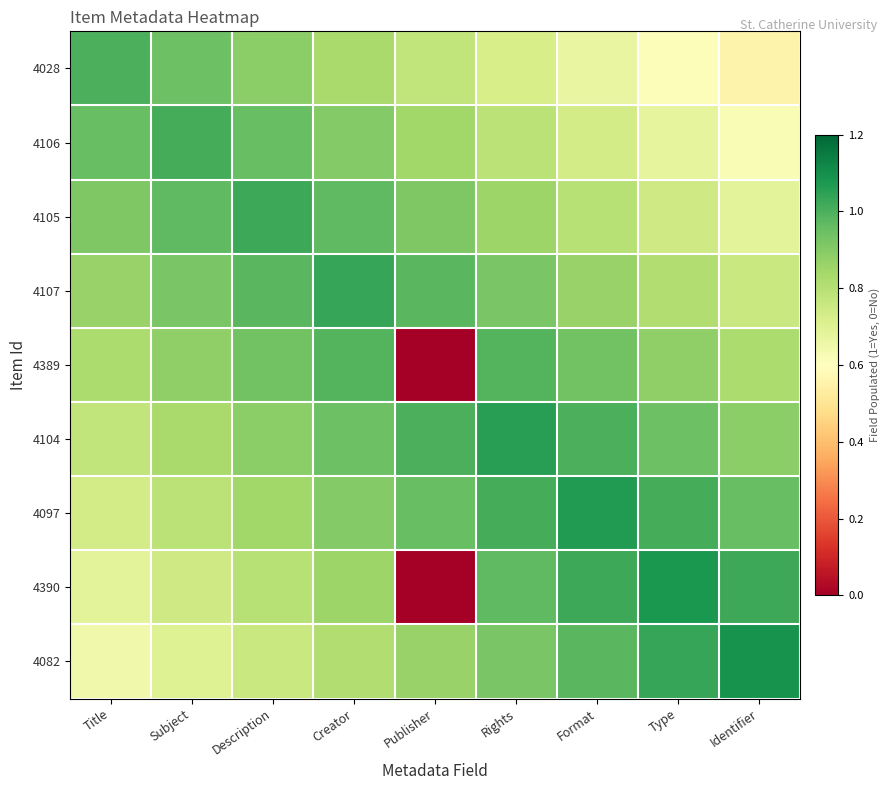

What is the maximum value shown in the chart?

1.1